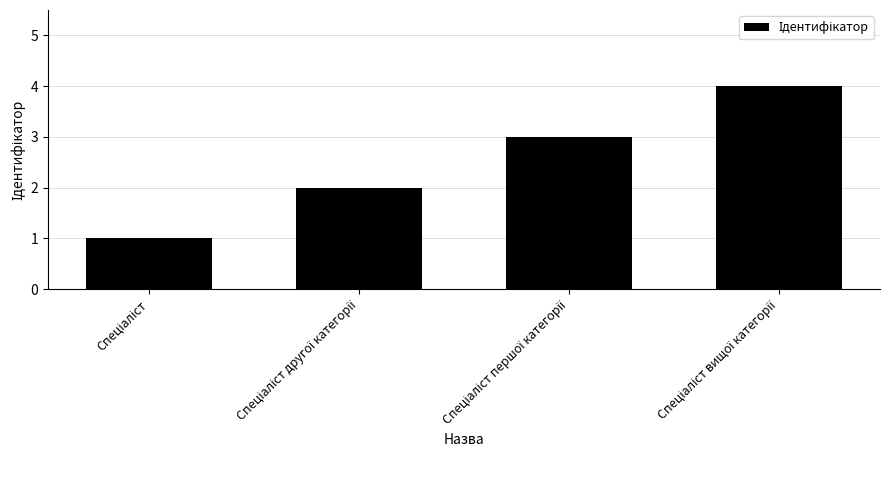

Does the chart contain stacked bars?

No